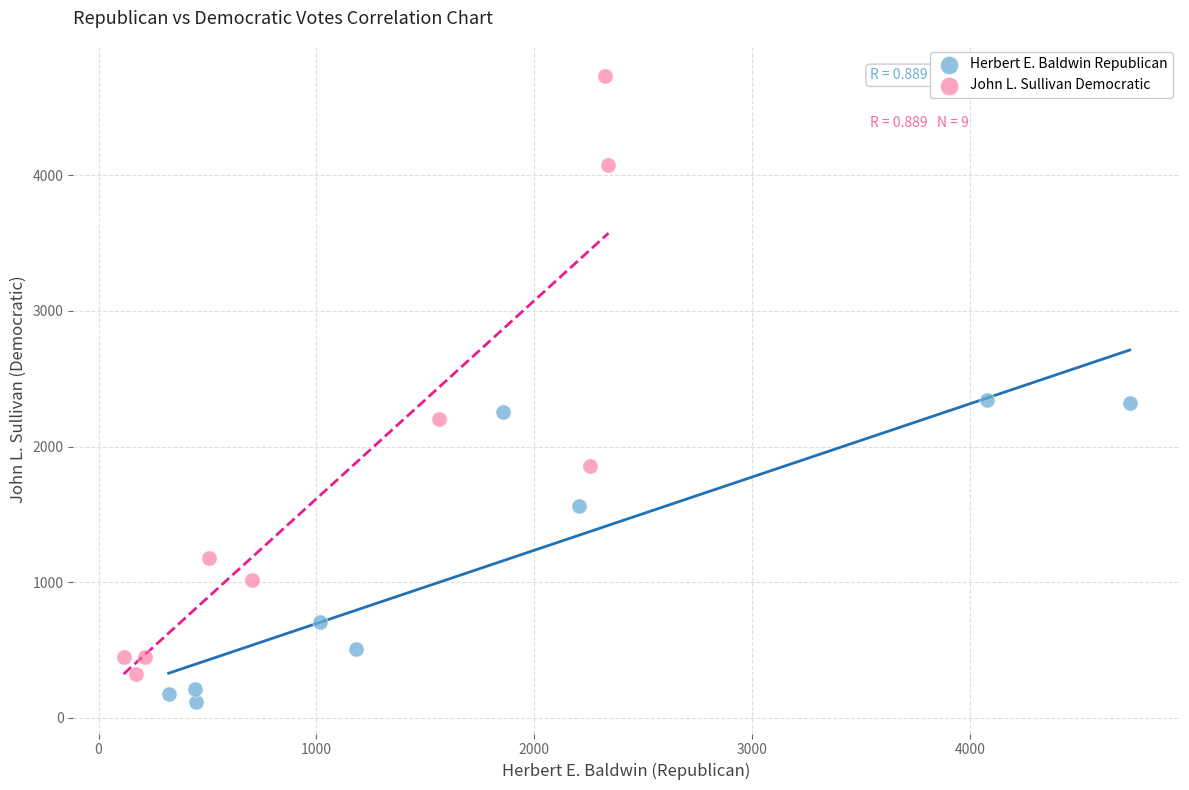

Which series has the largest Y range (max minus min)?

John L. Sullivan Democratic